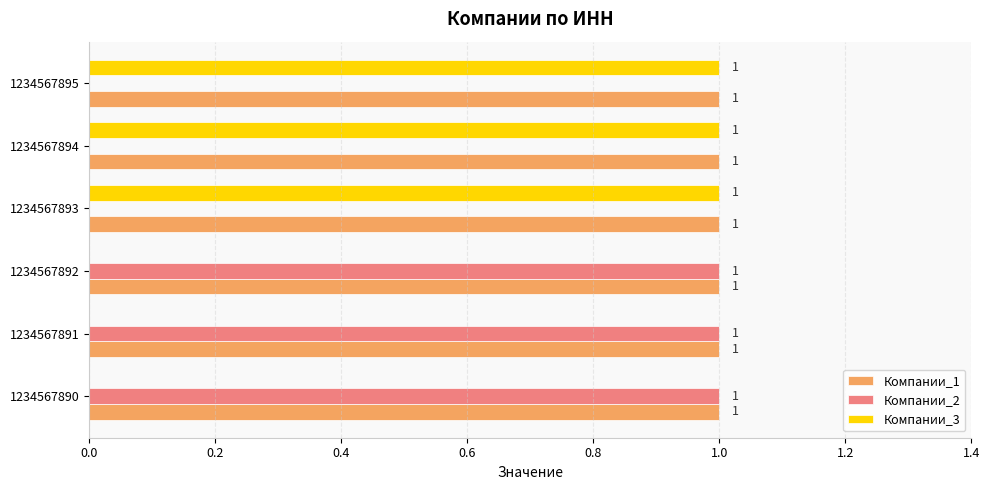

Is the value of Компании_2 at 1234567891 greater than the value of Компании_3 at 1234567891?

Yes